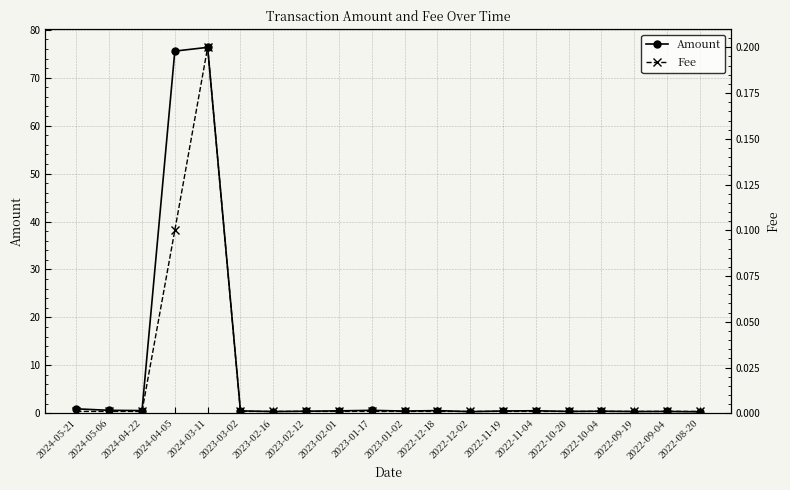

Is it true that Fee equals 0.0 at 2023-02-16?

True